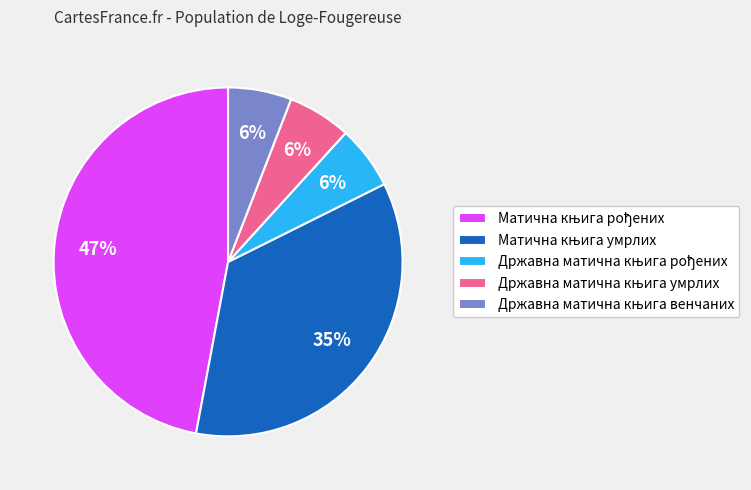

How many slices are in this pie chart?

5